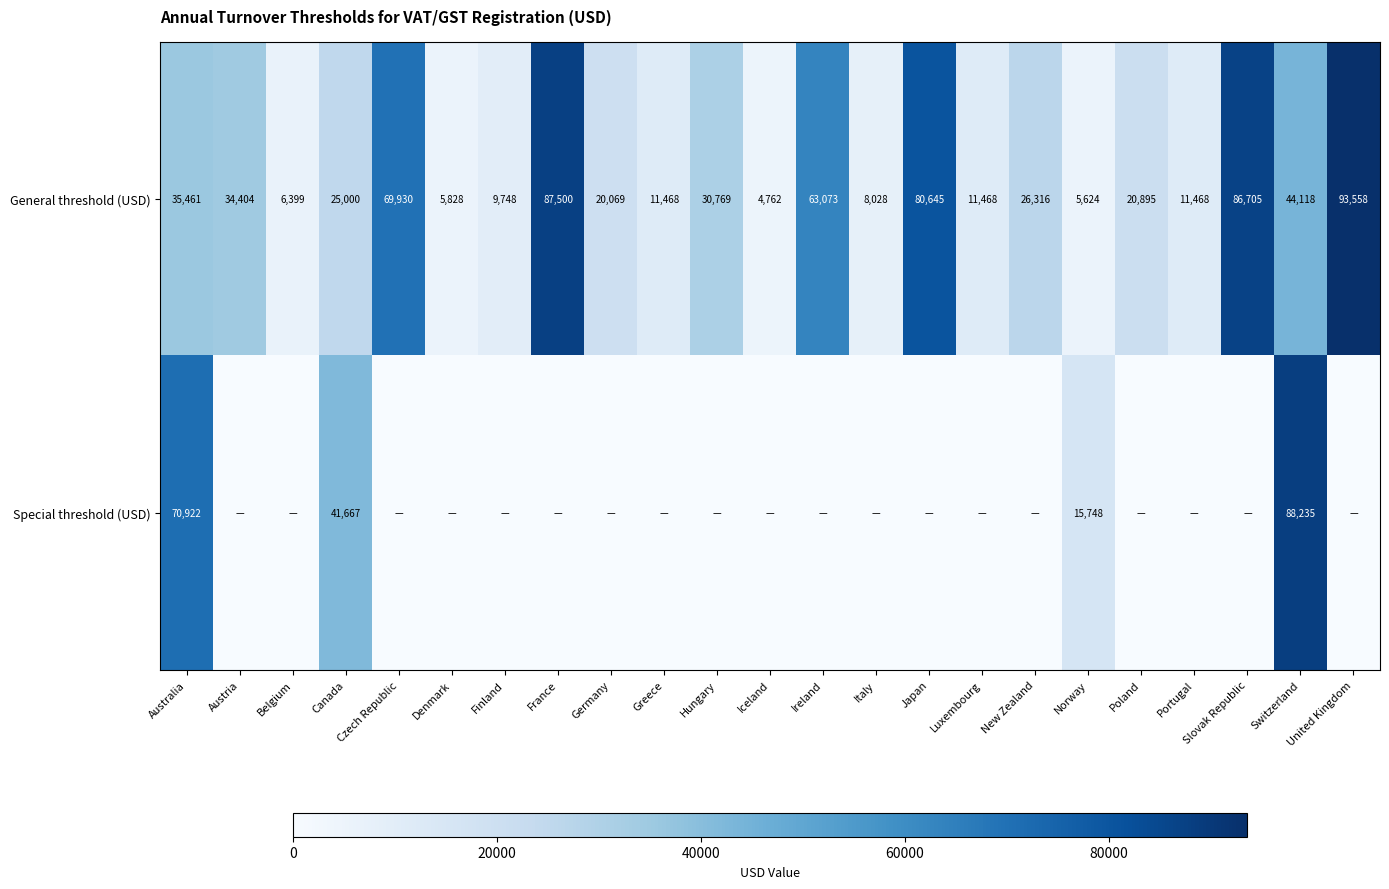

Which label corresponds to the largest value in the chart?

United Kingdom